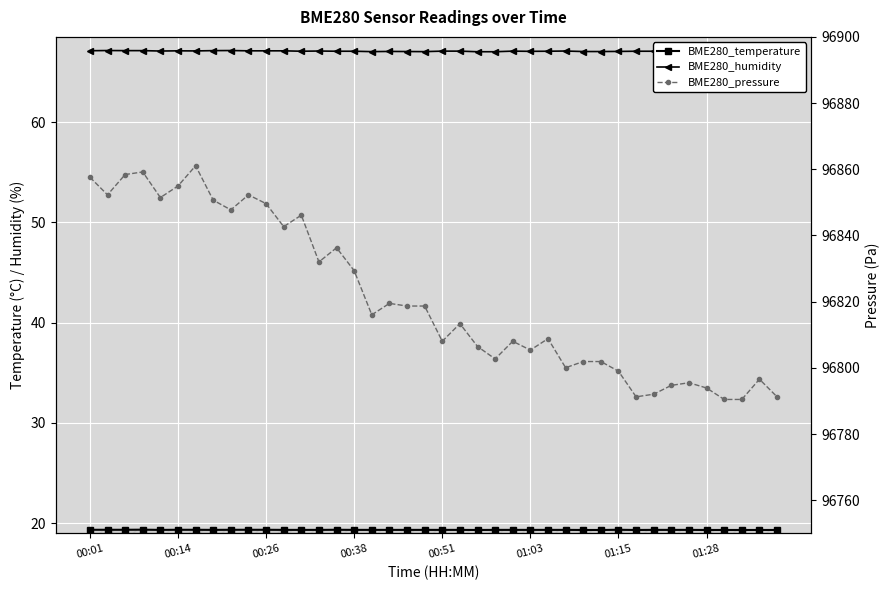

What is the difference between the second highest and second lowest values in the BME280_humidity series?

0.1